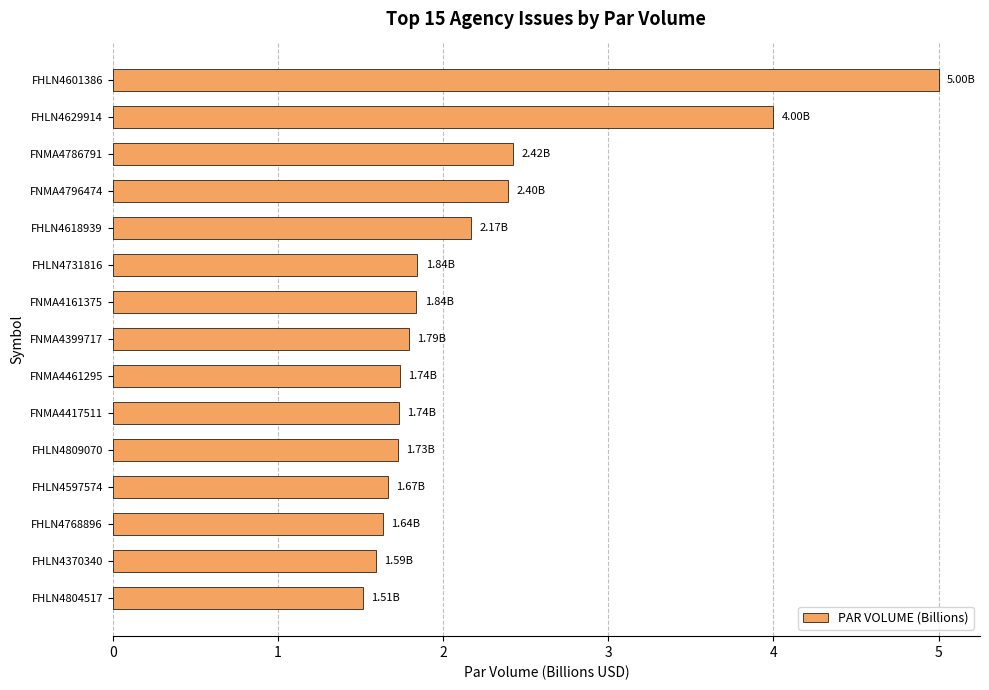

What is the minimum value shown in the chart?

1.5